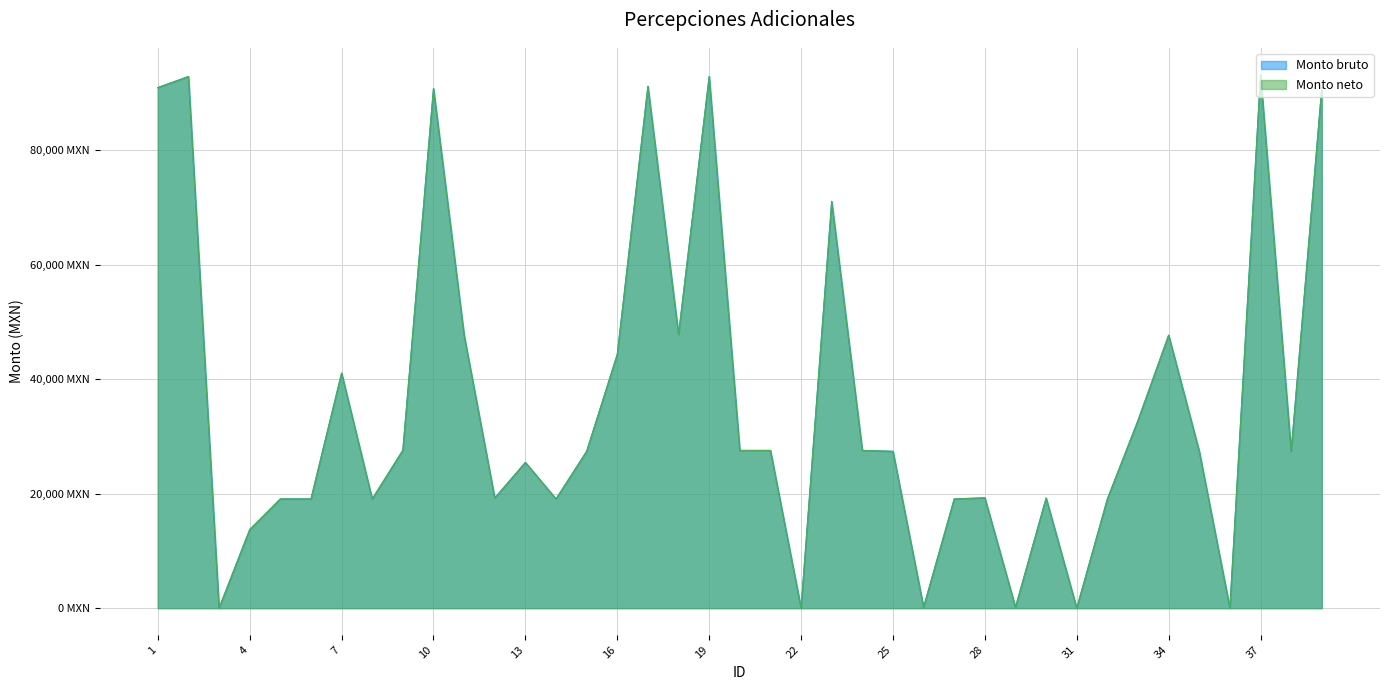

The Monto neto series shows 161.0 at 26. True or false?

True